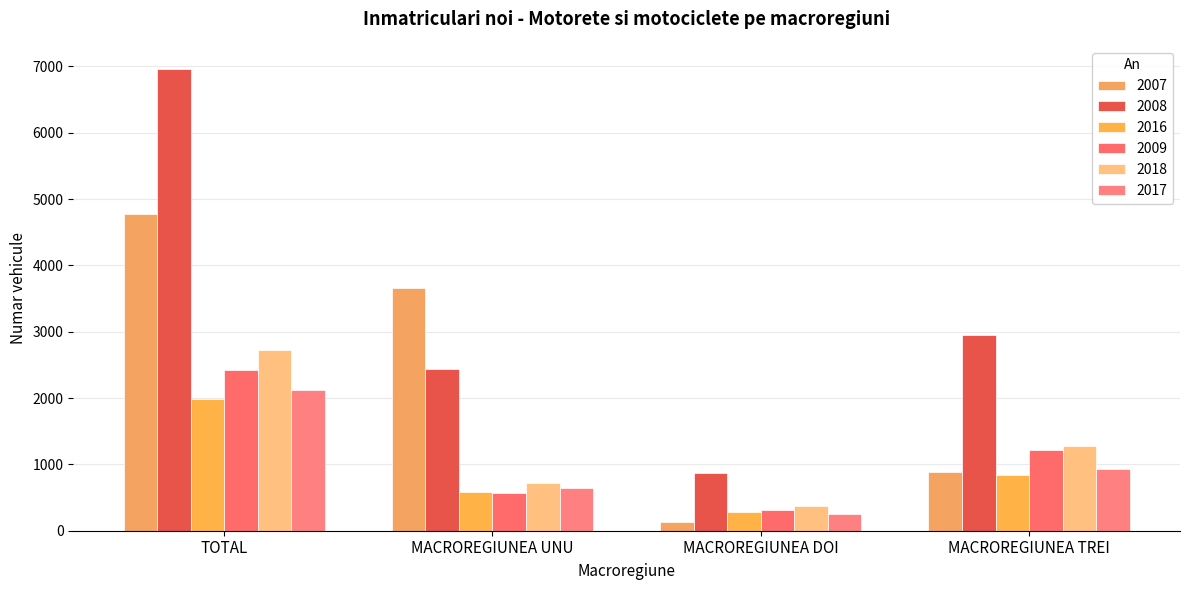

What is the difference between the 2008 values at MACROREGIUNEA DOI and TOTAL?

6085